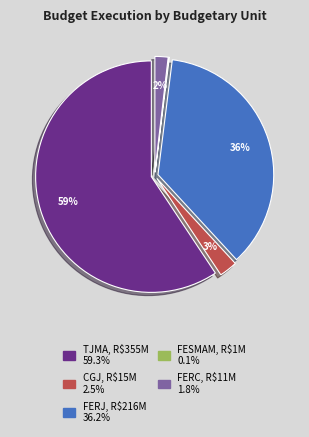

To the nearest percent, what is the difference between the largest and smallest slice percentages?

59%